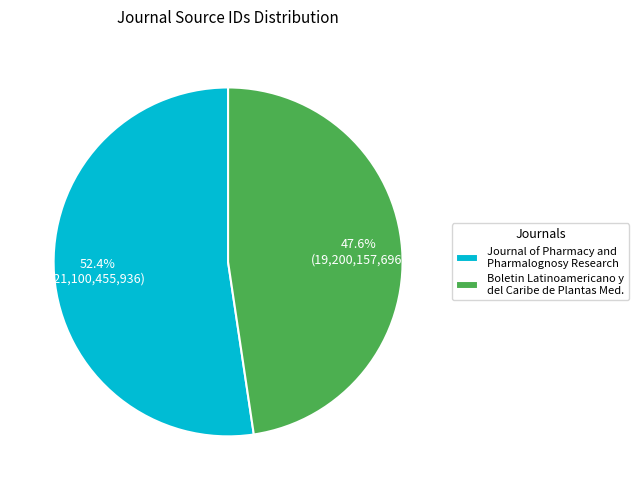

Combined, do Boletin Latinoamericano y del Caribe de Plantas Med. and Journal of Pharmacy and Pharmalognosy Research account for over 50%?

Yes